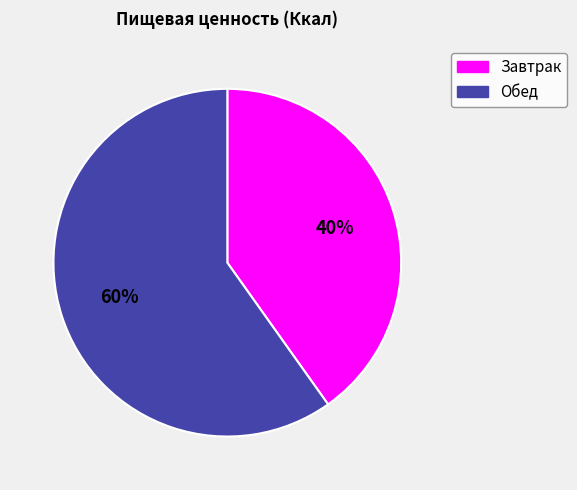

What is the smallest slice in the pie chart?

Завтрак